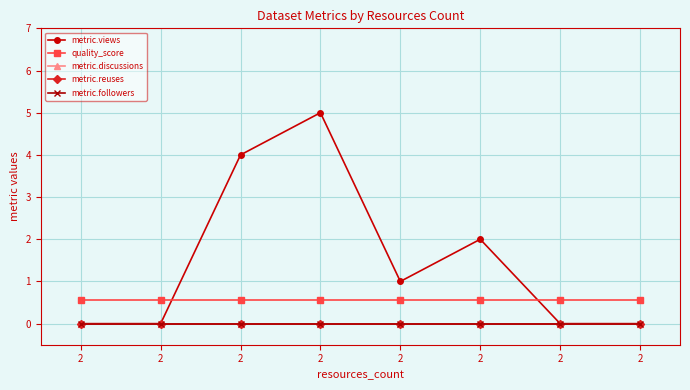

What are all the series names shown in the legend?

metric.views, quality_score, metric.discussions, metric.reuses, metric.followers